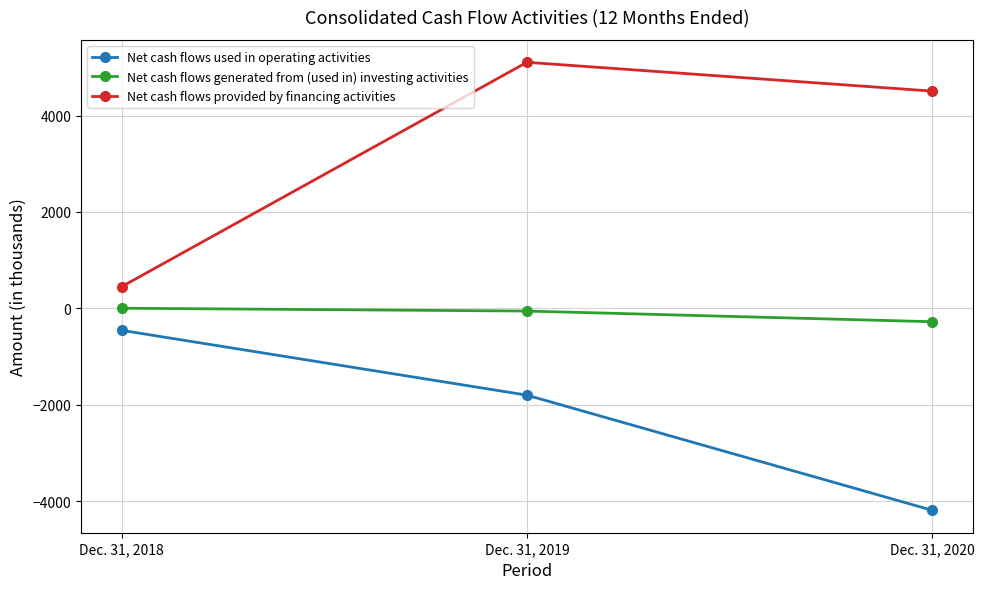

What is the value of the Net cash flows provided by financing activities point at the 1st from the left?

450